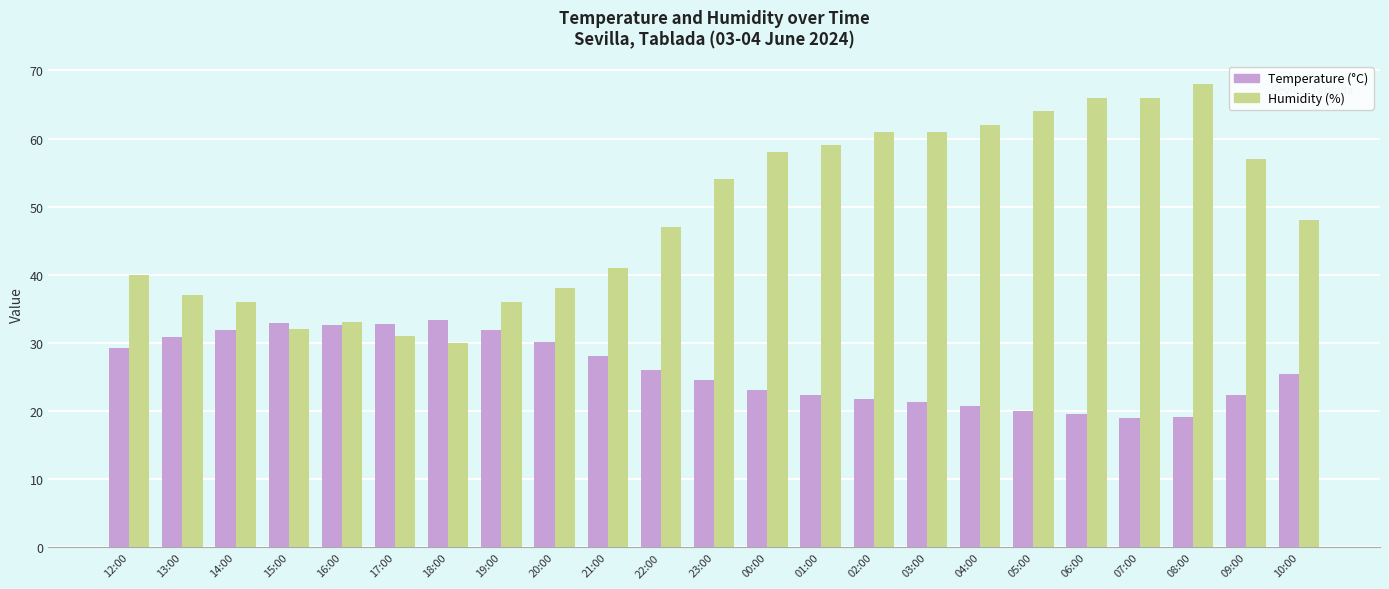

Rank the series by their average value, from highest to lowest.

Humidity (%), Temperature (°C)